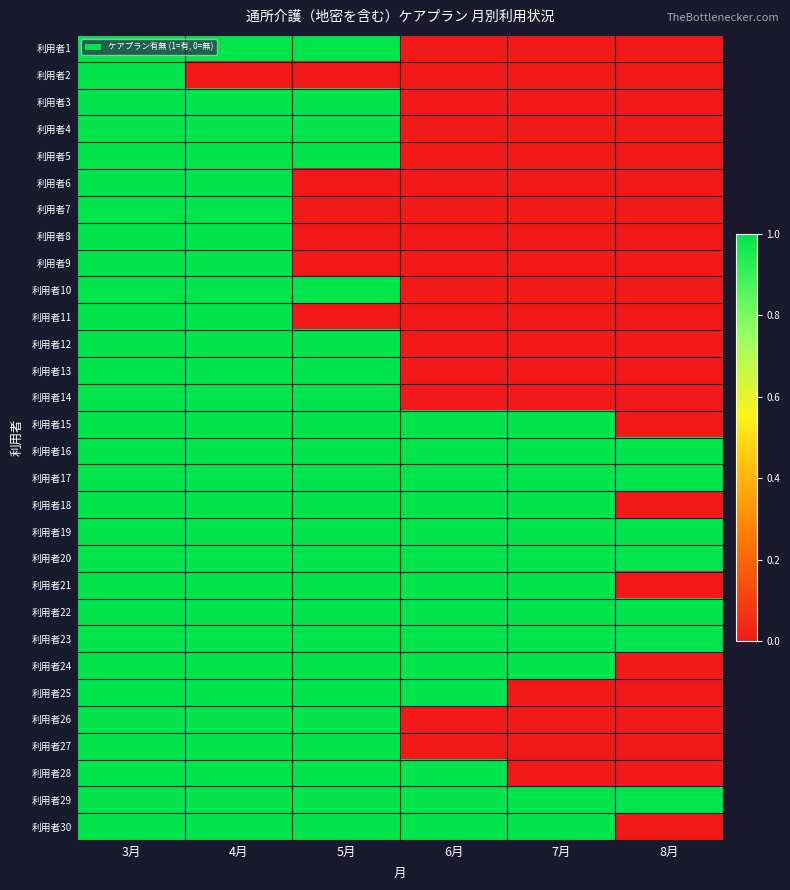

At which category is the sum across all series the highest?

3月